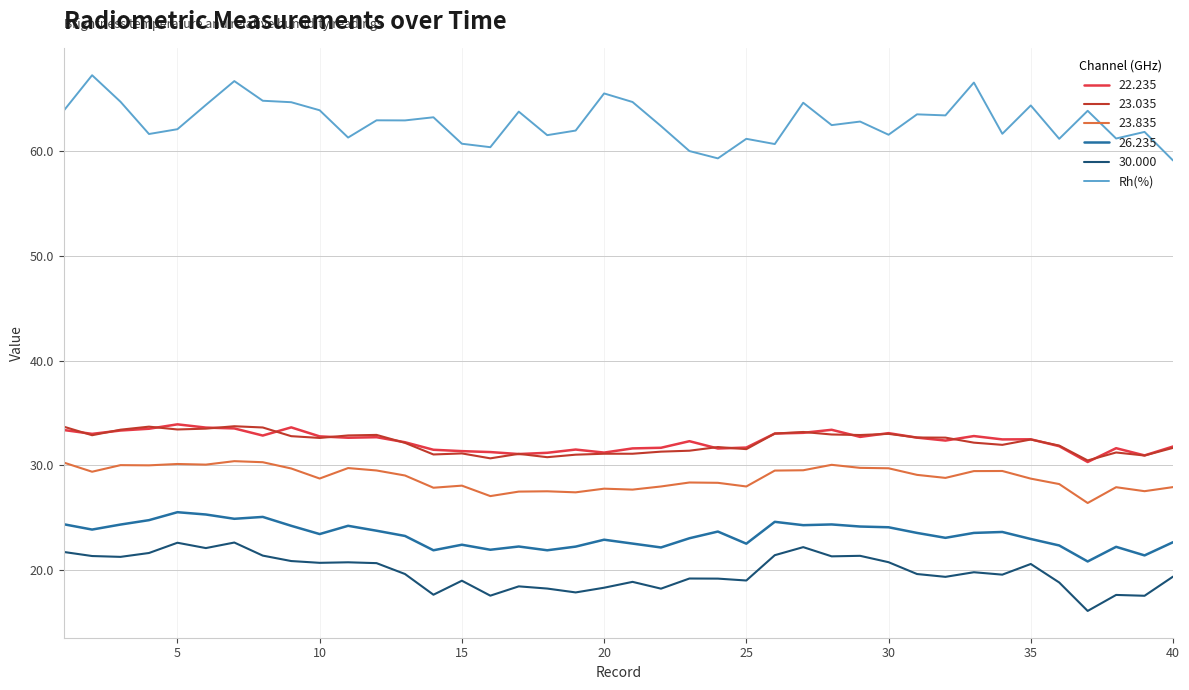

What is the smallest value displayed?

16.1